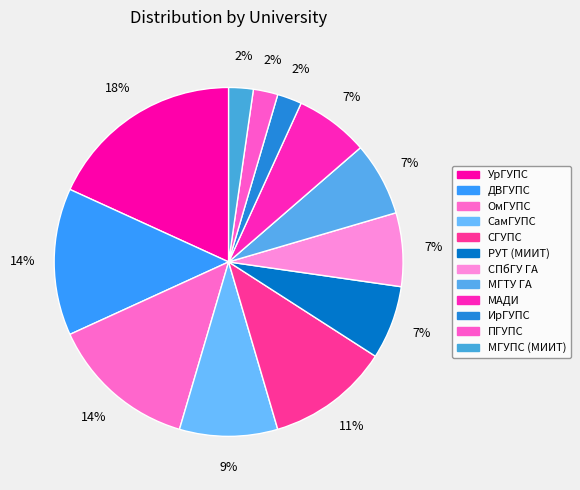

Count the number of slices in the pie.

12